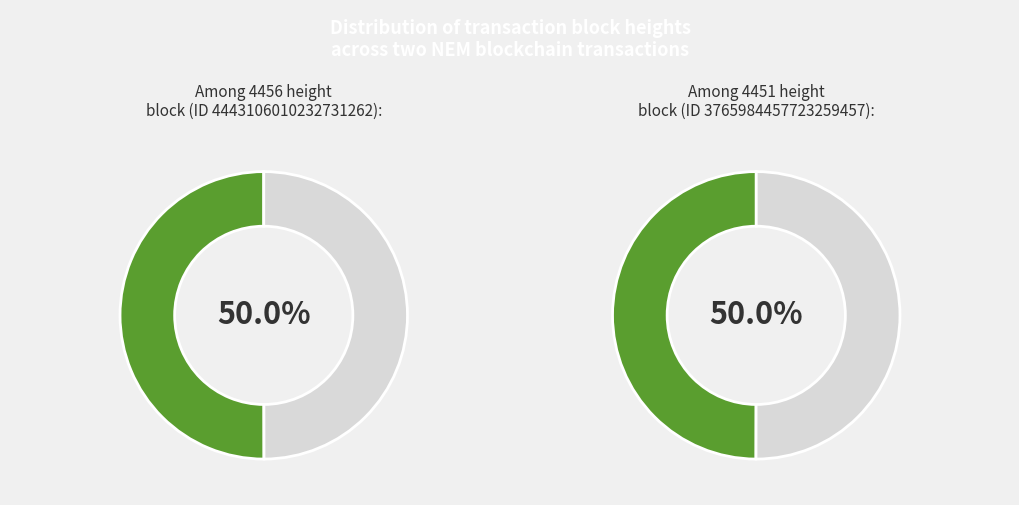

What is the change in value from 4456 to 4451?

-5